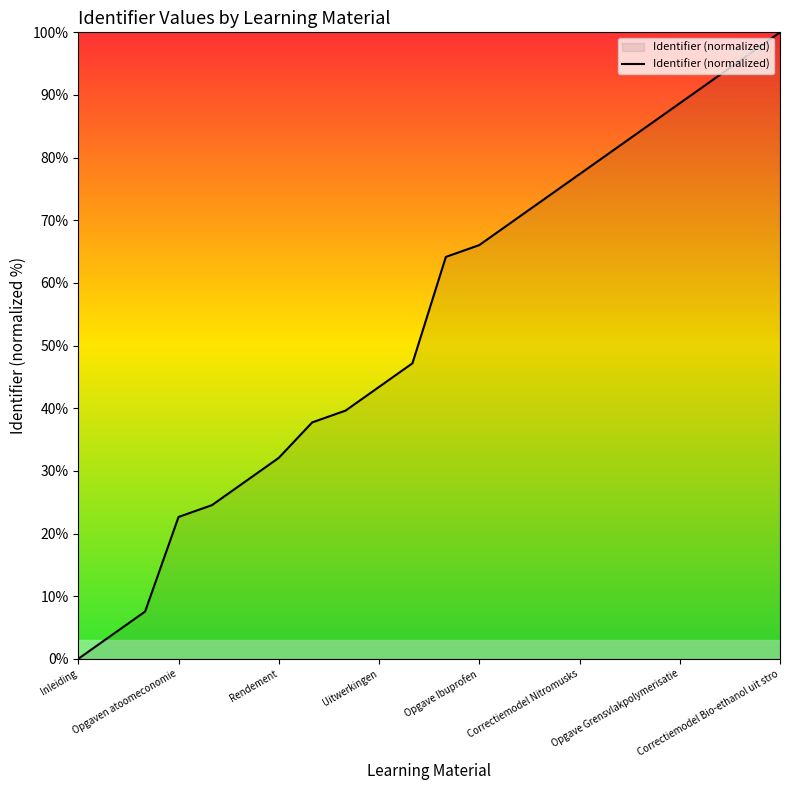

How many categories are shown in the chart?

22